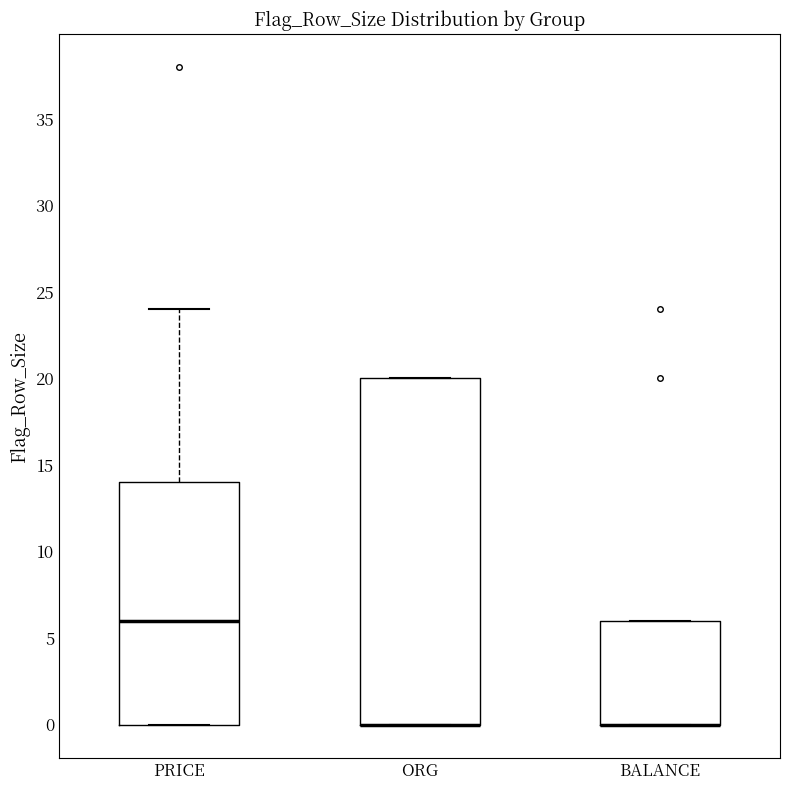

Where is the lower edge of the box for PRICE on the y-axis? The values are not printed on the chart, so give them approximately, as read against the axis.

0